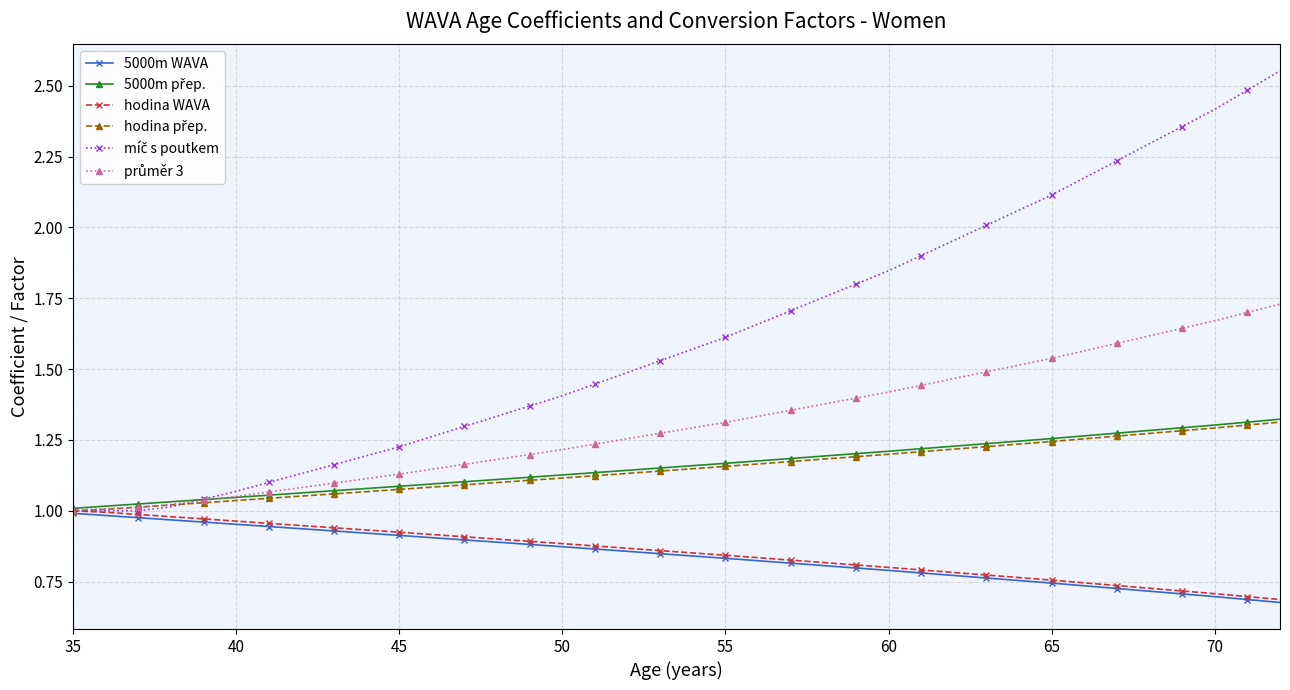

Reading left to right, transcribe all the data shown in this chart.

5000m WAVA: 1.0	1.0	1.0	1.0	1.0	1.0	0.9	0.9	0.9	0.9	0.9	0.9	0.9	0.9	0.9	0.9	0.9	0.9	0.8	0.8	0.8	0.8	0.8	0.8	0.8	0.8	0.8	0.8	0.8	0.8	0.7	0.7	0.7	0.7	0.7	0.7	0.7	0.7
5000m přep.: 1.0	1.0	1.0	1.0	1.0	1.0	1.1	1.1	1.1	1.1	1.1	1.1	1.1	1.1	1.1	1.1	1.1	1.1	1.2	1.2	1.2	1.2	1.2	1.2	1.2	1.2	1.2	1.2	1.2	1.2	1.3	1.3	1.3	1.3	1.3	1.3	1.3	1.3
hodina WAVA: 1.0	1.0	1.0	1.0	1.0	1.0	1.0	0.9	0.9	0.9	0.9	0.9	0.9	0.9	0.9	0.9	0.9	0.9	0.9	0.9	0.8	0.8	0.8	0.8	0.8	0.8	0.8	0.8	0.8	0.8	0.8	0.7	0.7	0.7	0.7	0.7	0.7	0.7
hodina přep.: 1.0	1.0	1.0	1.0	1.0	1.0	1.0	1.1	1.1	1.1	1.1	1.1	1.1	1.1	1.1	1.1	1.1	1.1	1.1	1.1	1.2	1.2	1.2	1.2	1.2	1.2	1.2	1.2	1.2	1.2	1.2	1.3	1.3	1.3	1.3	1.3	1.3	1.3
míč s poutkem: 1.0	1.0	1.0	1.0	1.0	1.1	1.1	1.1	1.2	1.2	1.2	1.3	1.3	1.3	1.4	1.4	1.4	1.5	1.5	1.6	1.6	1.7	1.7	1.8	1.8	1.8	1.9	2.0	2.0	2.1	2.1	2.2	2.2	2.3	2.4	2.4	2.5	2.6
průměr 3: 1.0	1.0	1.0	1.0	1.0	1.1	1.1	1.1	1.1	1.1	1.1	1.1	1.2	1.2	1.2	1.2	1.2	1.3	1.3	1.3	1.3	1.3	1.4	1.4	1.4	1.4	1.4	1.5	1.5	1.5	1.5	1.6	1.6	1.6	1.6	1.7	1.7	1.7